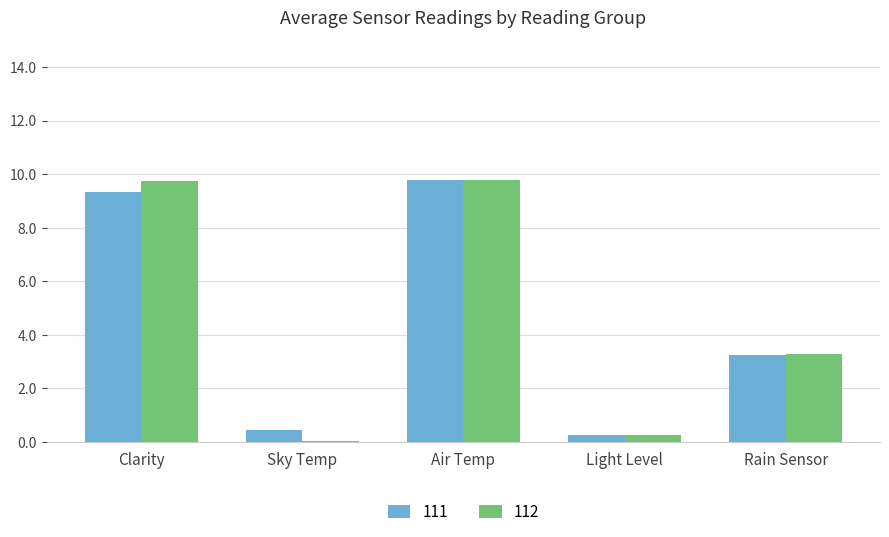

What is the total value across all series at Air Temp?

19.6